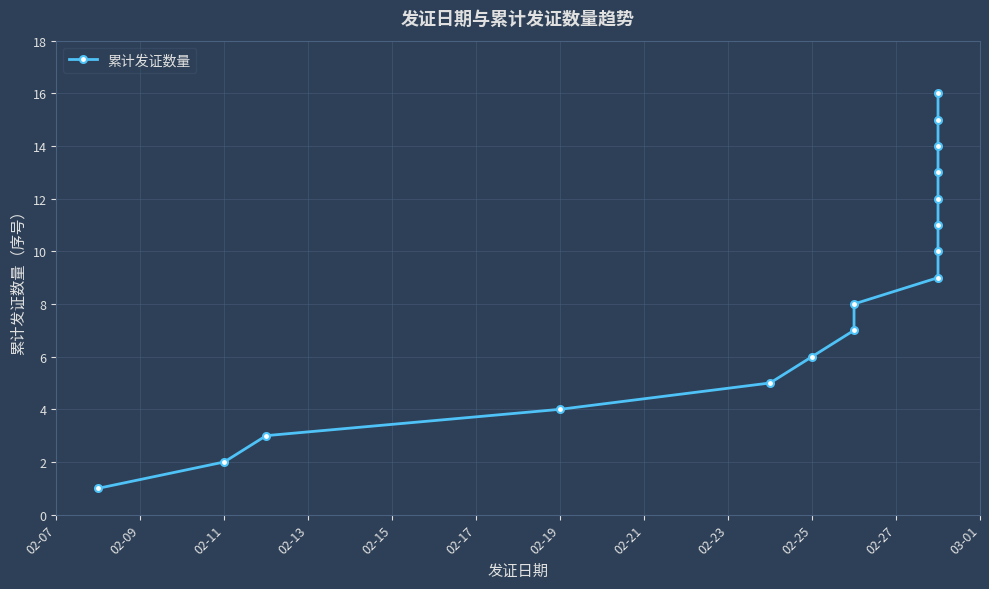

True or false: the data shows 4 at 02-27.

False